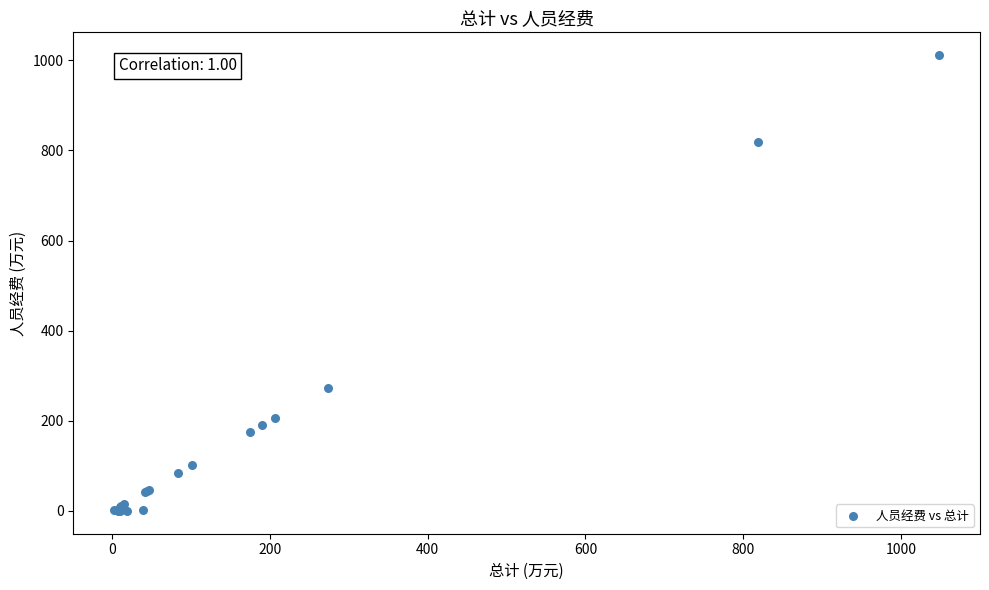

What Y value in the scatter plot is closest to 505?

273.4